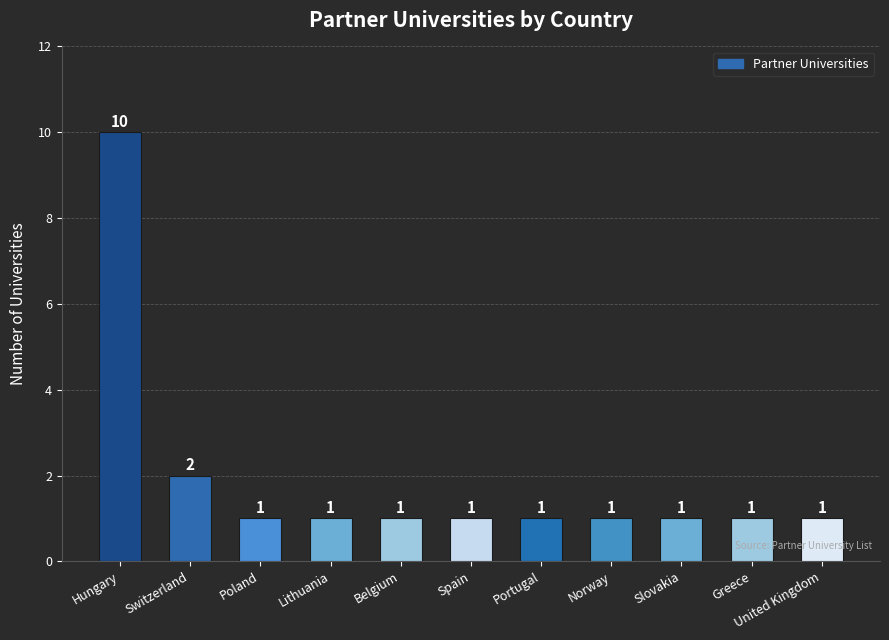

What is the ratio of the value at Slovakia to the value at Switzerland?

0.5